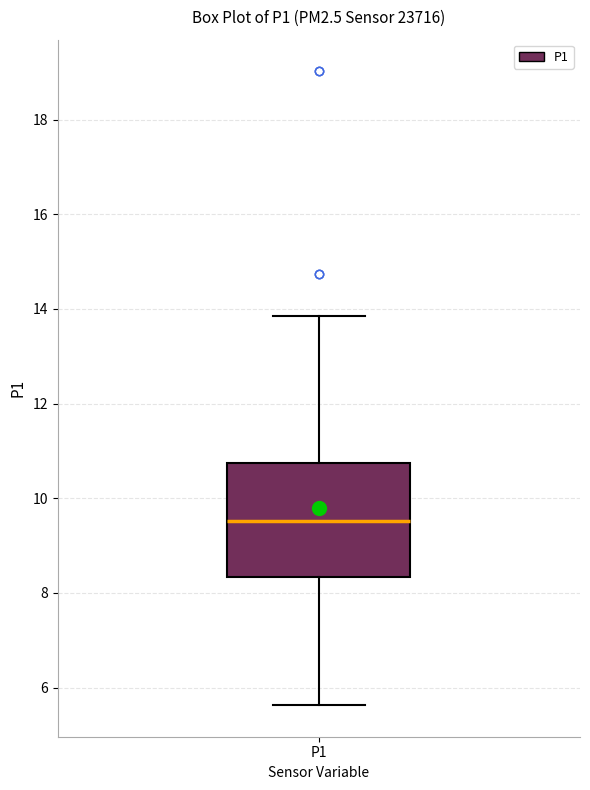

Transcribe this box plot: give where the median line is, the range the box spans, and where the two whiskers end, as read against the y-axis. The values are not printed on the chart, so give them approximately, as read against the axis.

median 9.6, box 8.4 to 10.8, whiskers 5.6 to 13.8